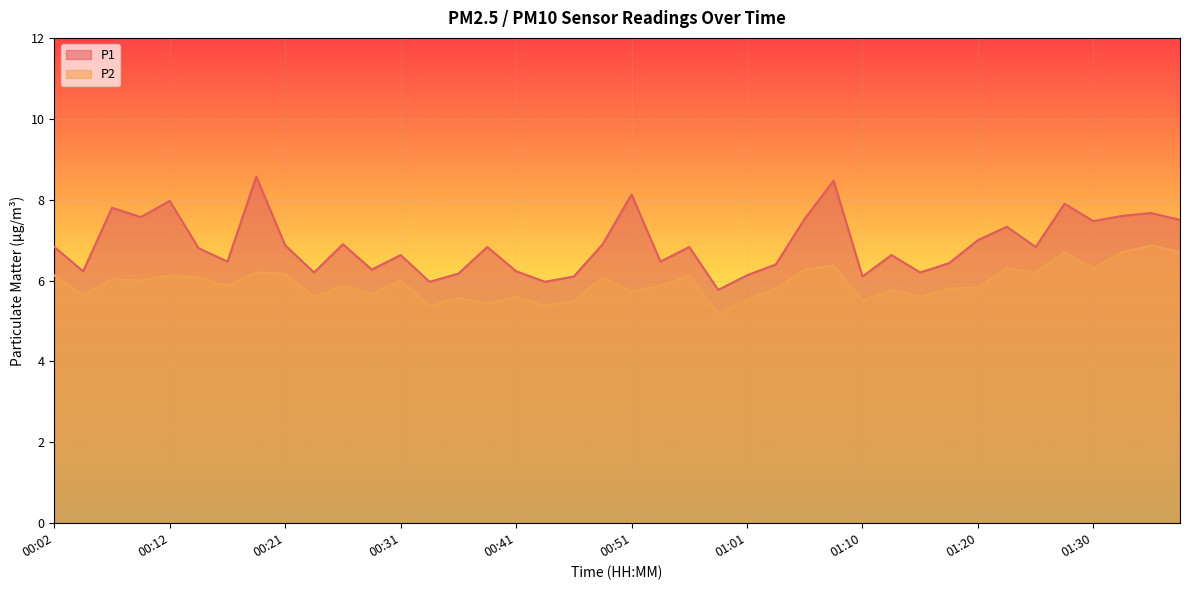

What are all the series names shown in the legend?

P1, P2